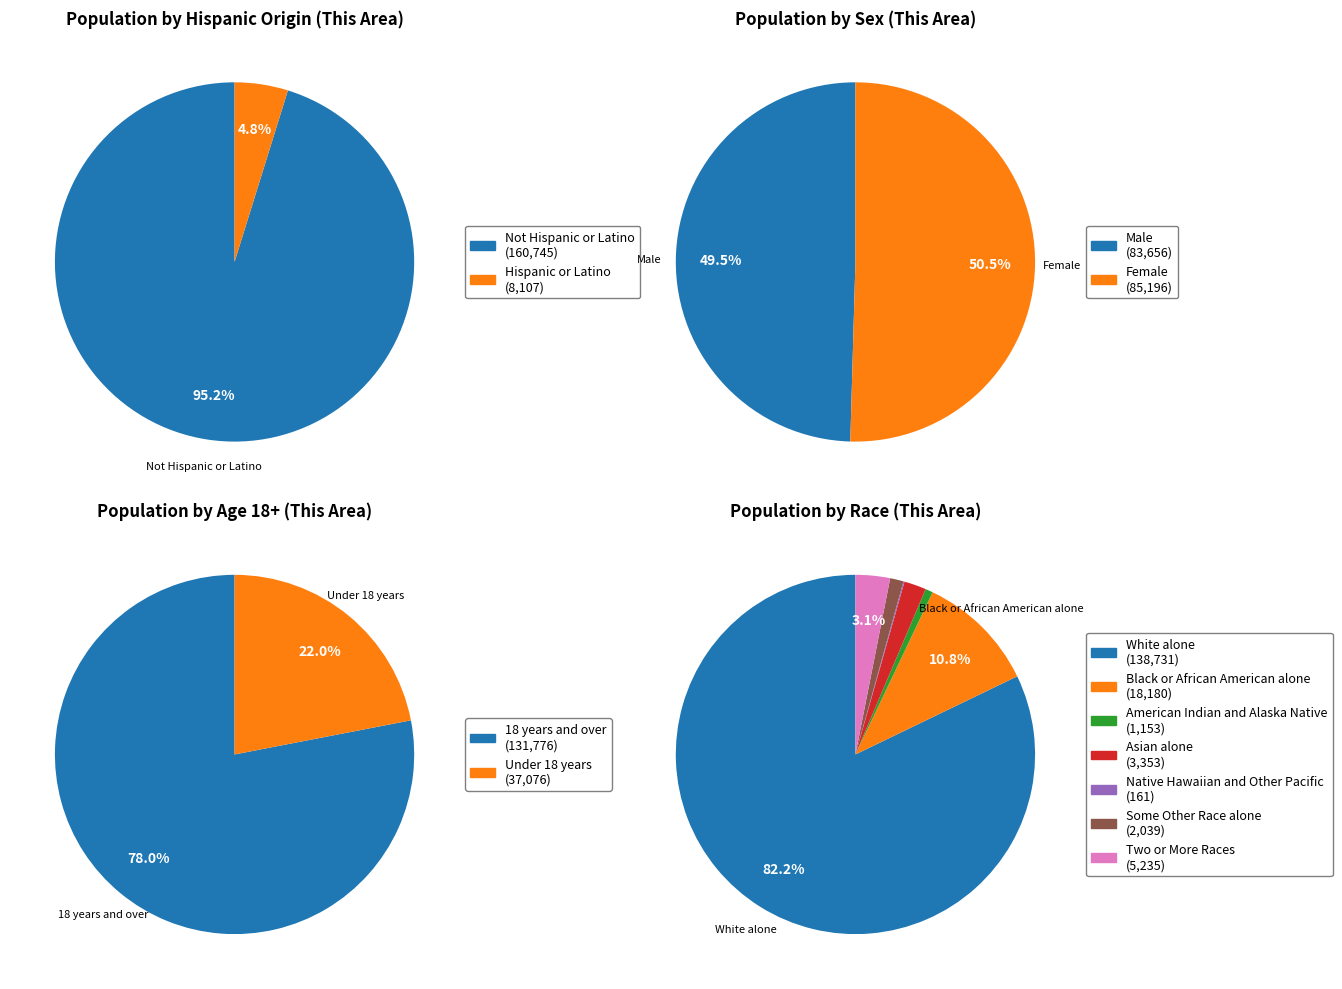

Which category has the biggest portion of the pie?

Not Hispanic or Latino